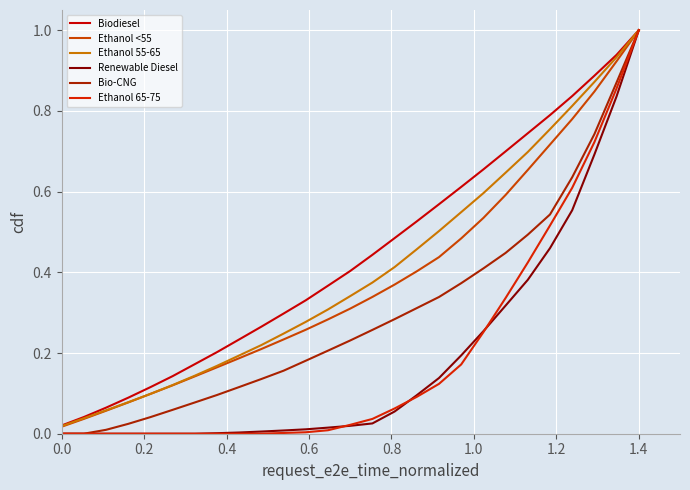

Is this an area chart (filled region under the line)?

No